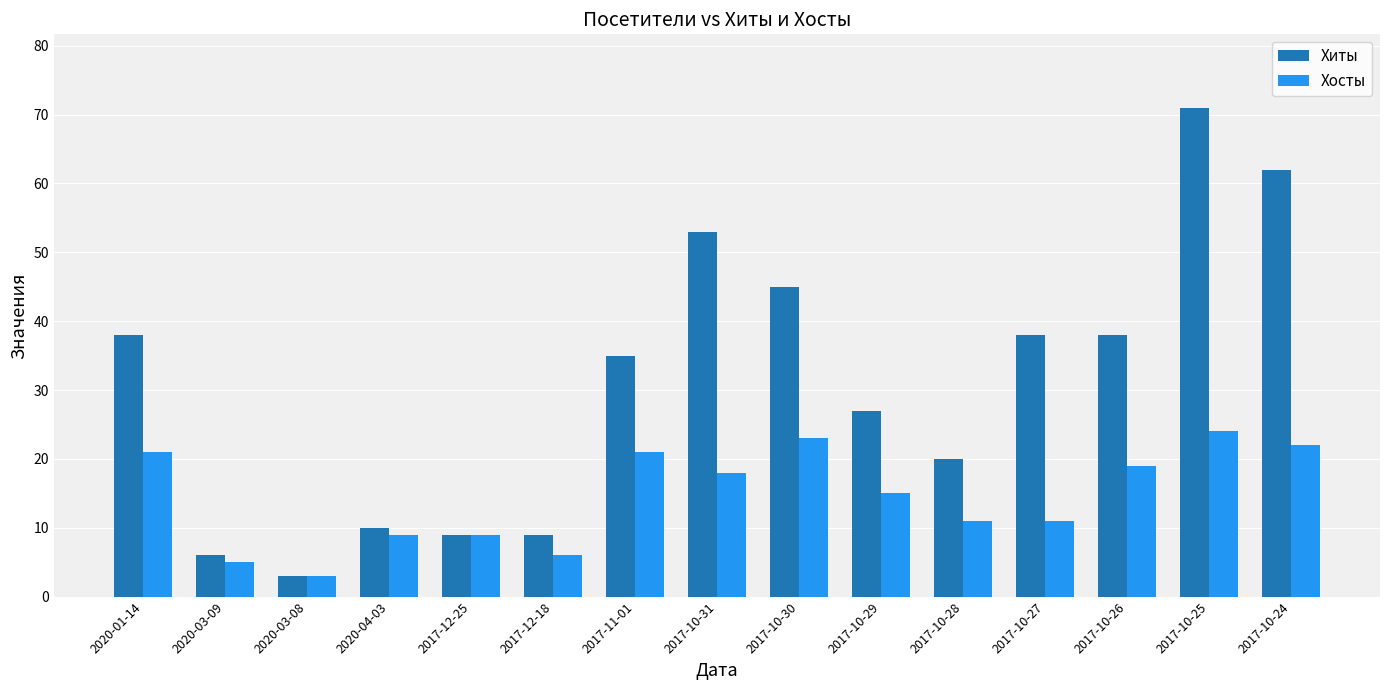

What is the label of the 7th bar from the left?

2017-11-01